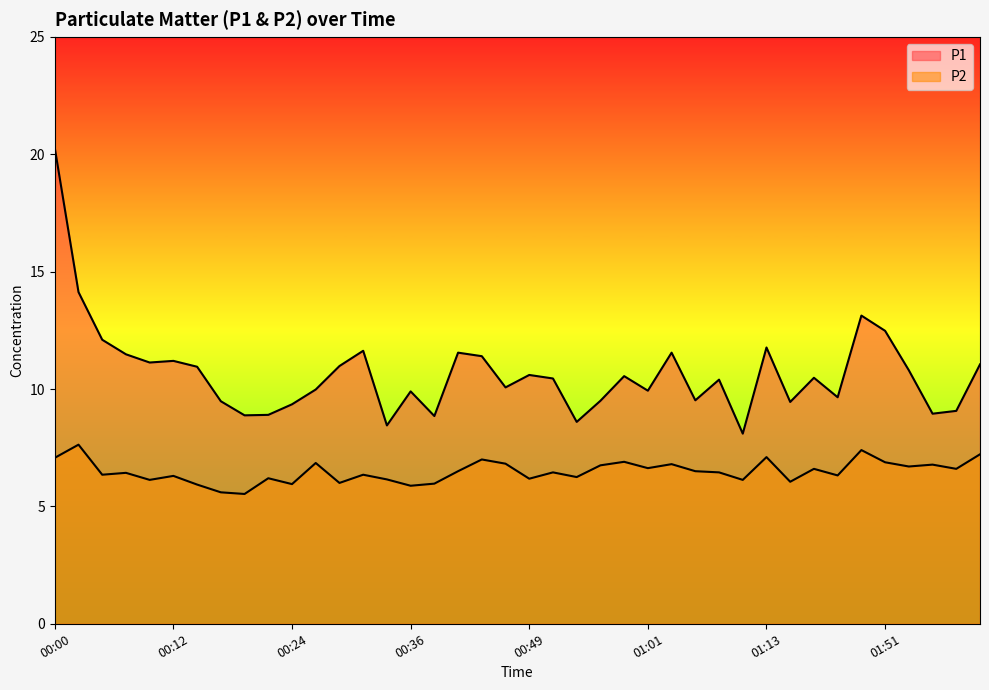

At how many categories does at least one series exceed 11?

14